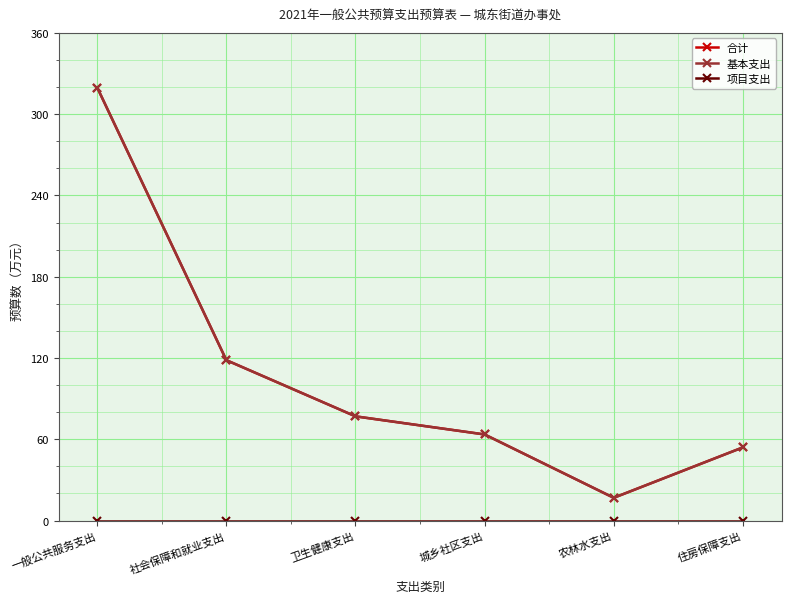

At which label does 基本支出 first exceed 76?

一般公共服务支出